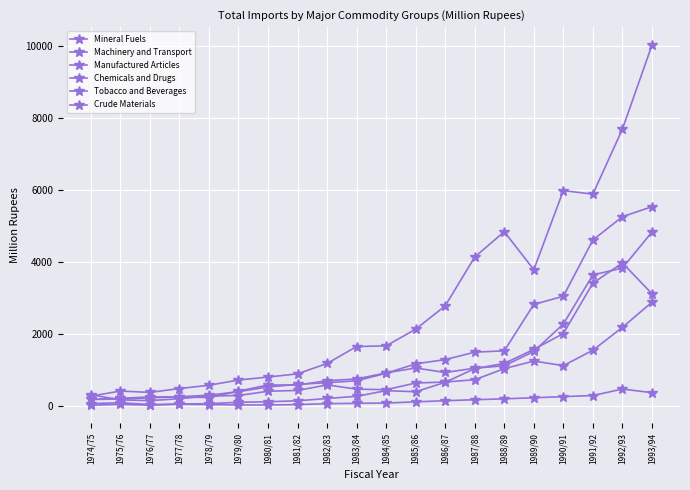

Where does the Manufactured Articles series first go above 584?

1982/83